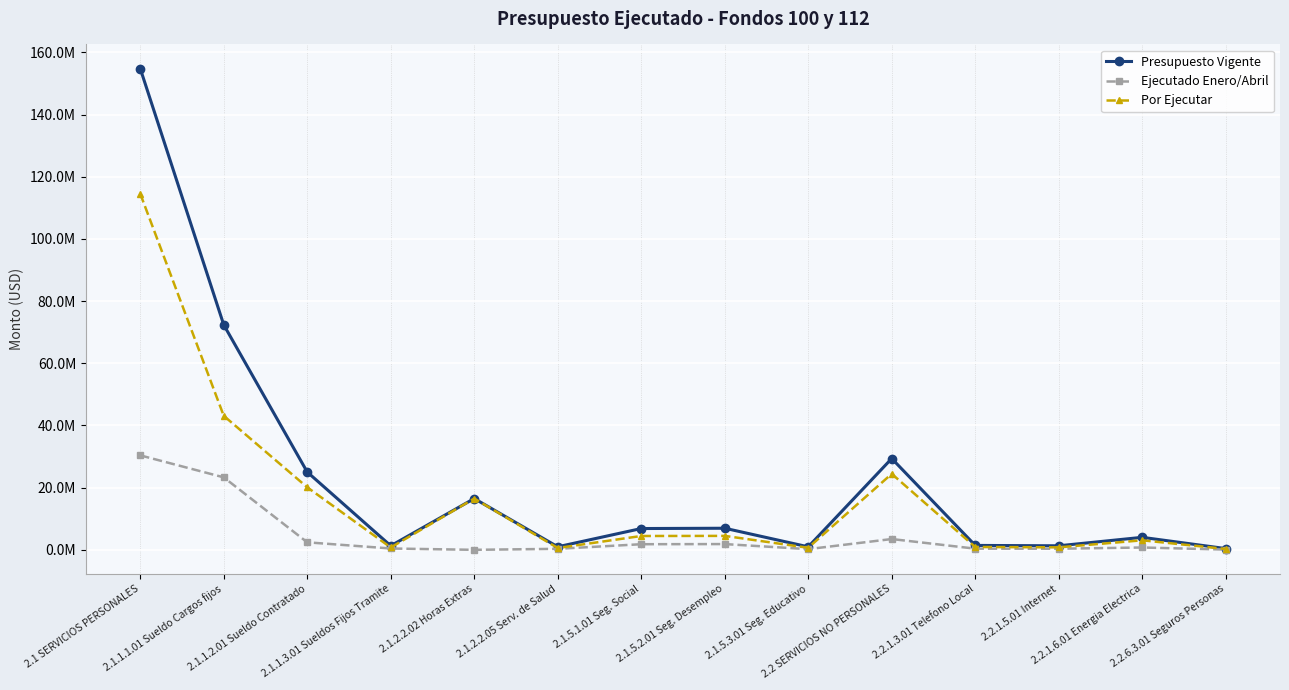

The Por Ejecutar series shows 264196.4 at 2.2.1.5.01 Internet. True or false?

False